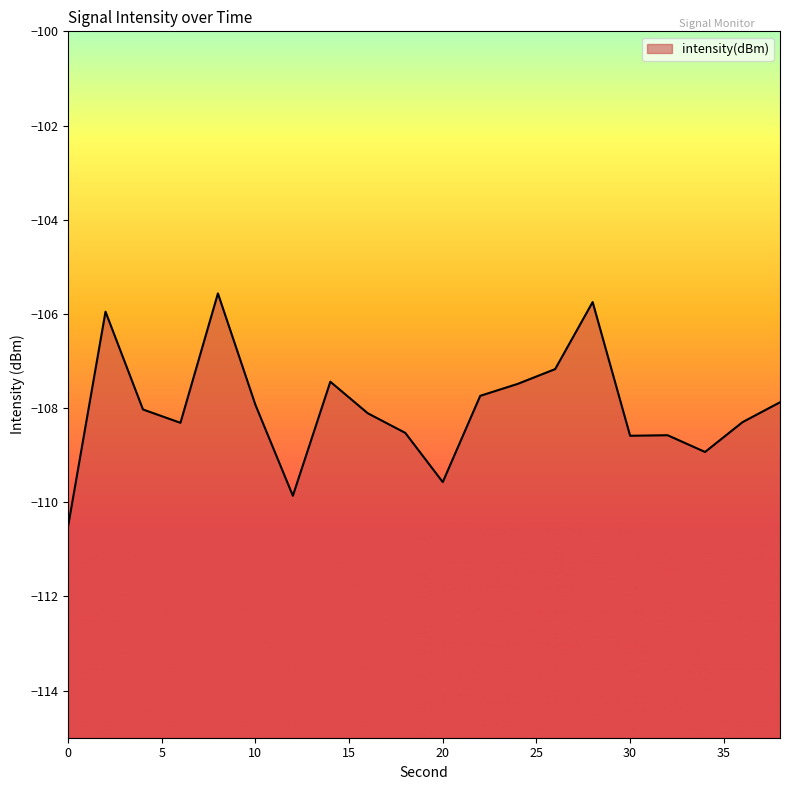

What is the value of the 20th point from the left?

-107.9